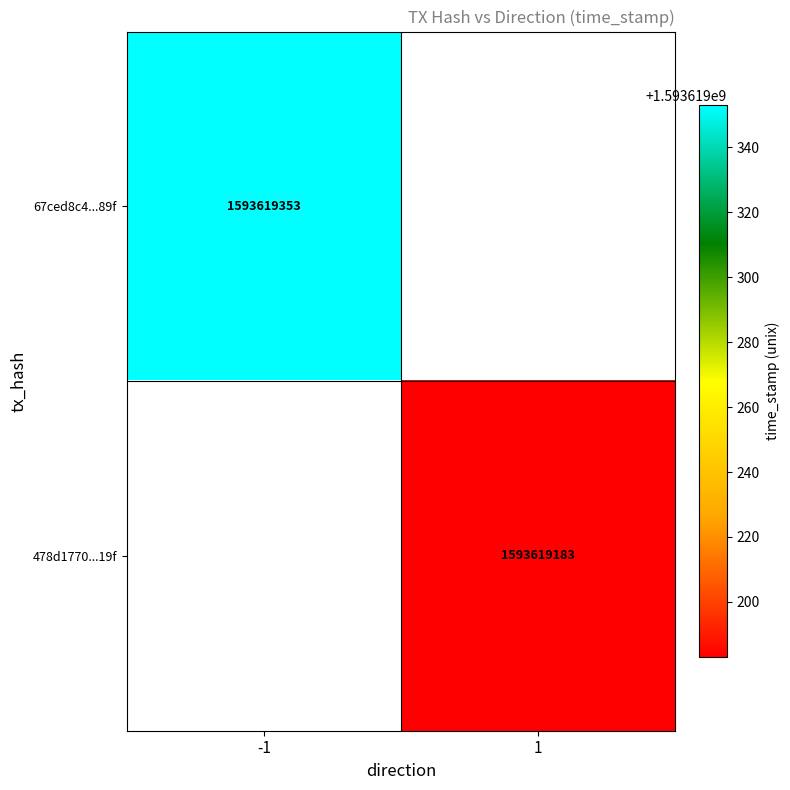

At -1, list the series in order from largest to smallest.

67ced8c4047cf468ca88d6361aabfd7bb54f89f, 478d1770b923239204ec0e7c2e427ea19d36619